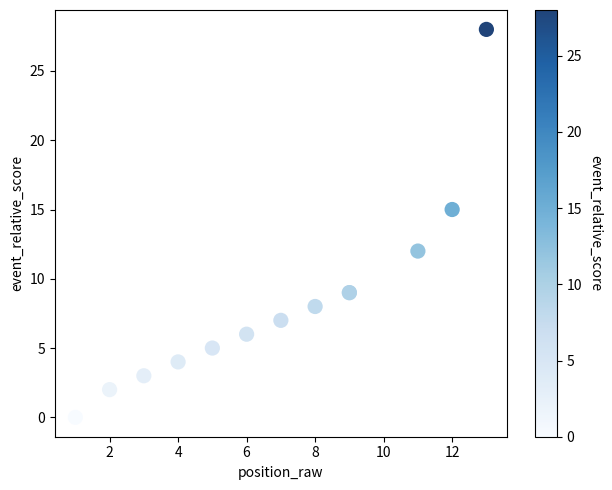

What Y value in the scatter plot is closest to 14?

15